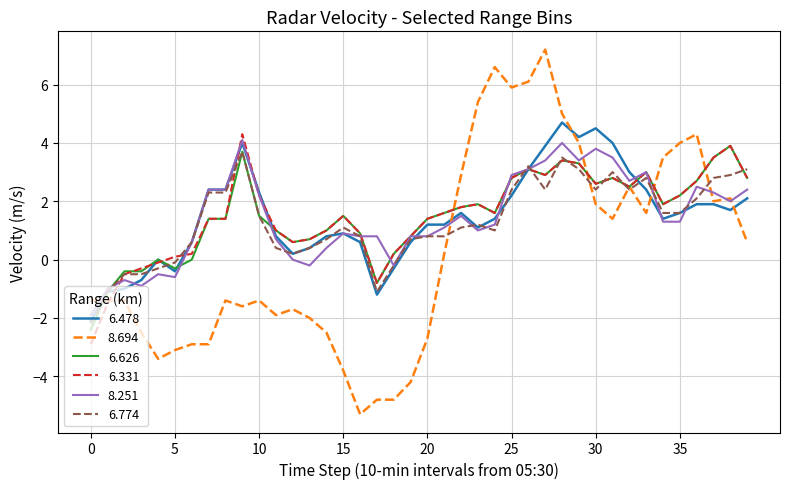

Which series has the largest range (max minus min)?

8.694